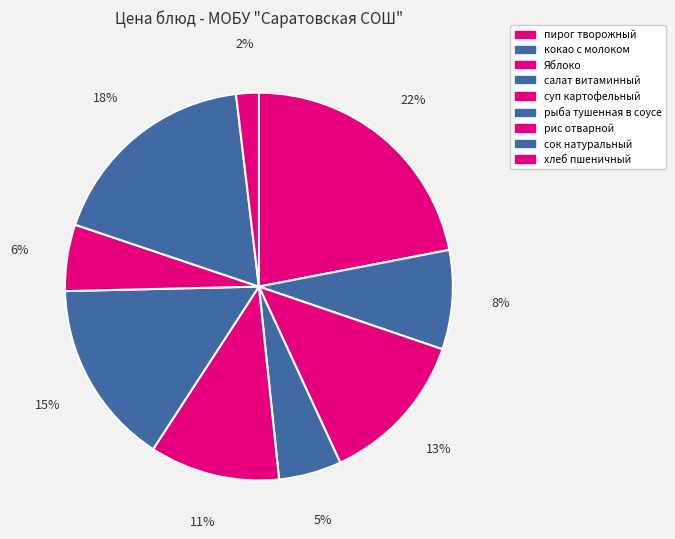

What percentage do суп картофельный and рис отварной together represent?

16.4%